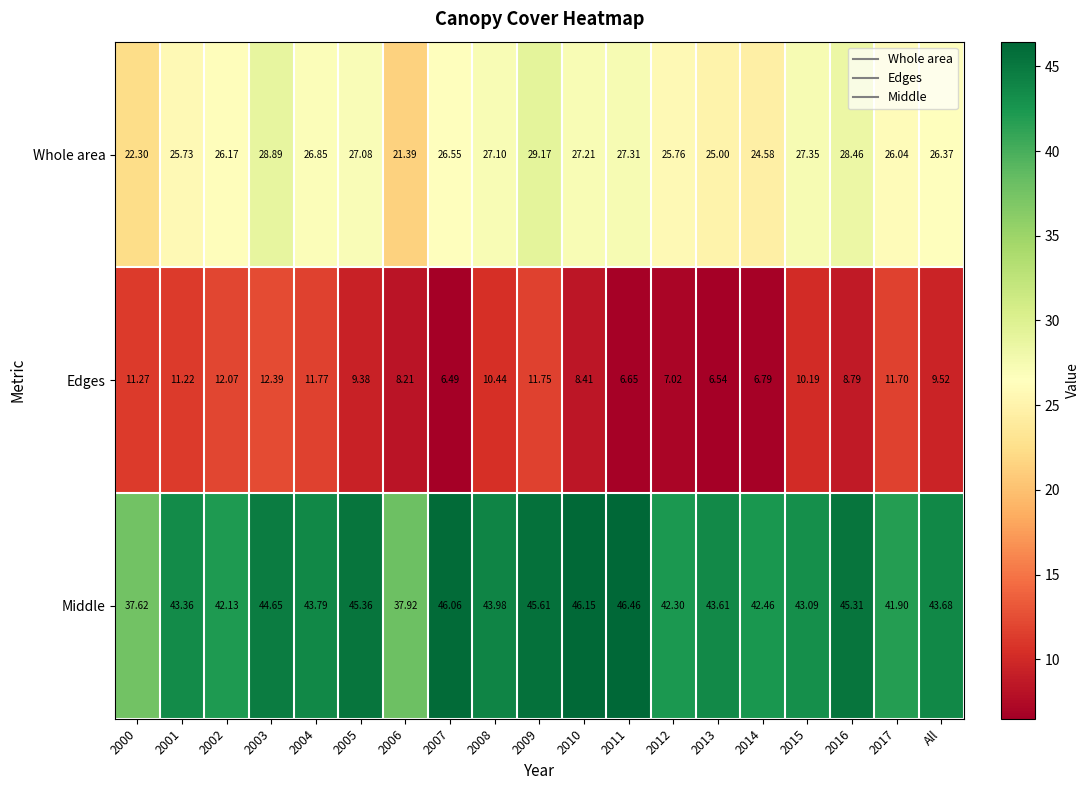

At which category does the chart reach its minimum across all series?

2007